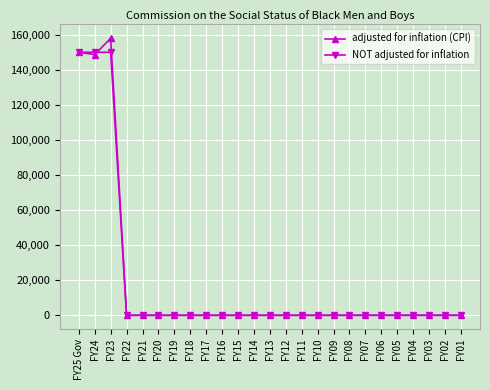

Rank the series by their maximum value, from highest to lowest.

adjusted for inflation (CPI), NOT adjusted for inflation